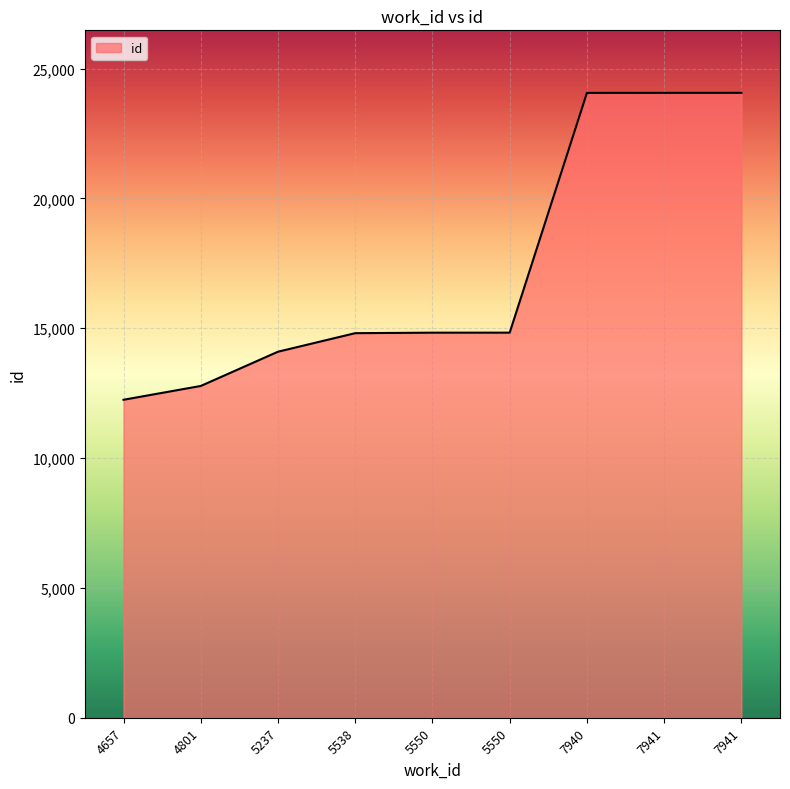

What is the difference between the second highest and minimum values?

11820